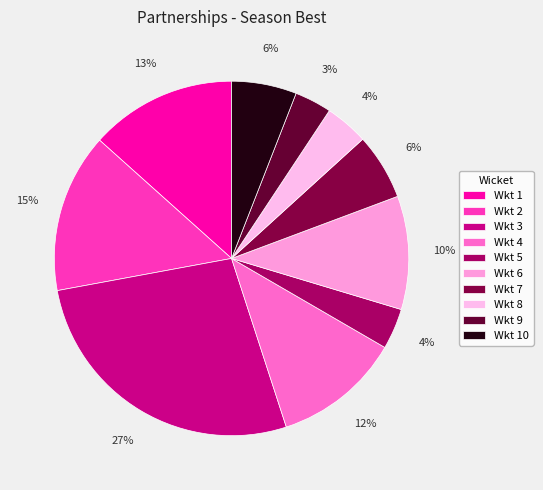

Which slice is the largest?

Wkt 3